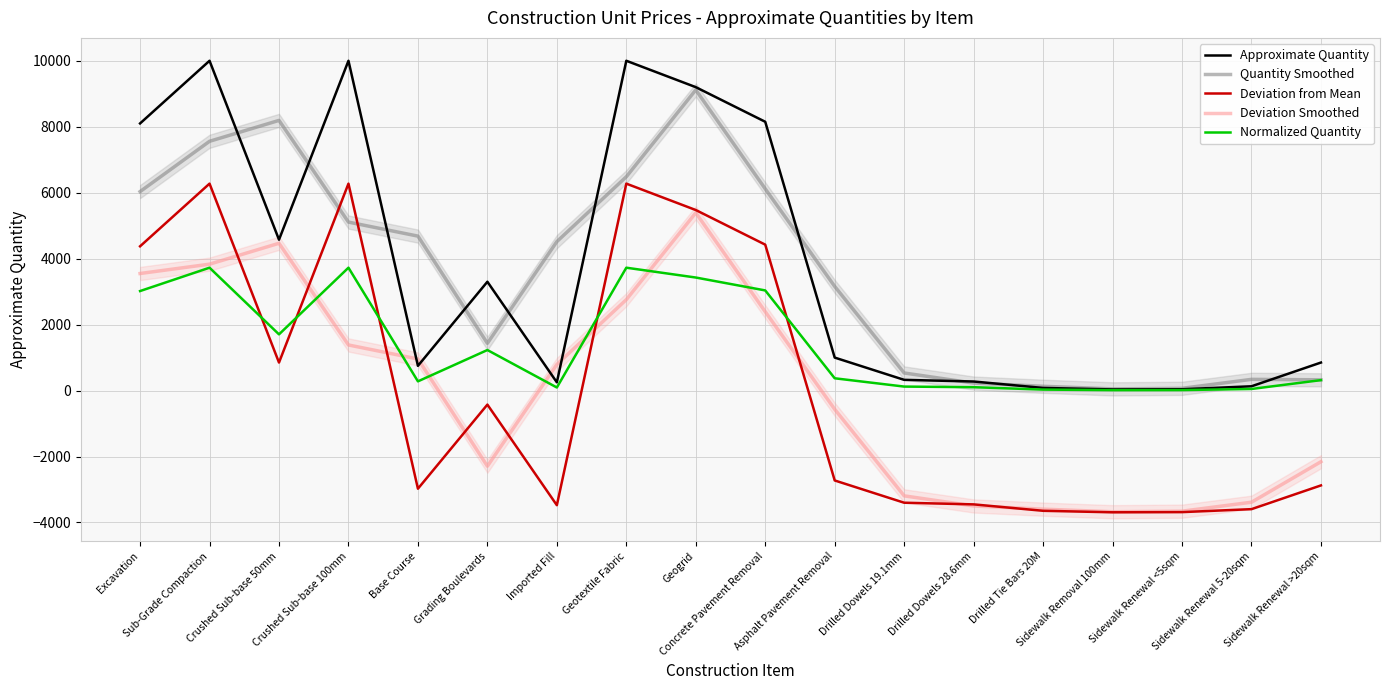

Is the value of Deviation from Mean at Sidewalk Renewal <5sqm greater than the value of Quantity Smoothed at Imported Fill?

No